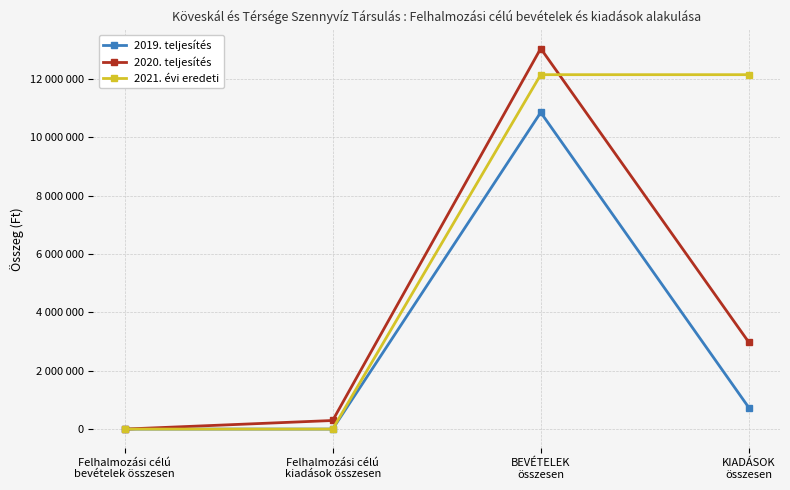

What position from the right is KIADÁSOK
összesen?

1